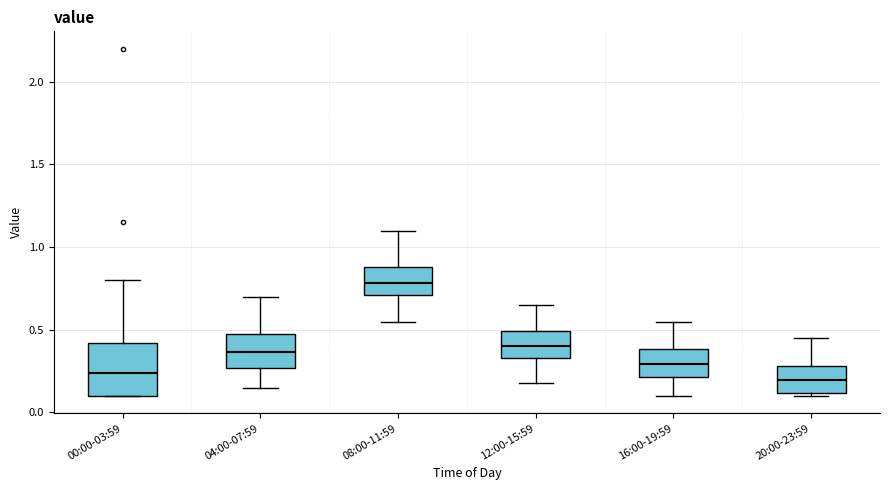

Where is the lower edge of the box for 04:00-07:59 on the y-axis? The values are not printed on the chart, so give them approximately, as read against the axis.

0.25